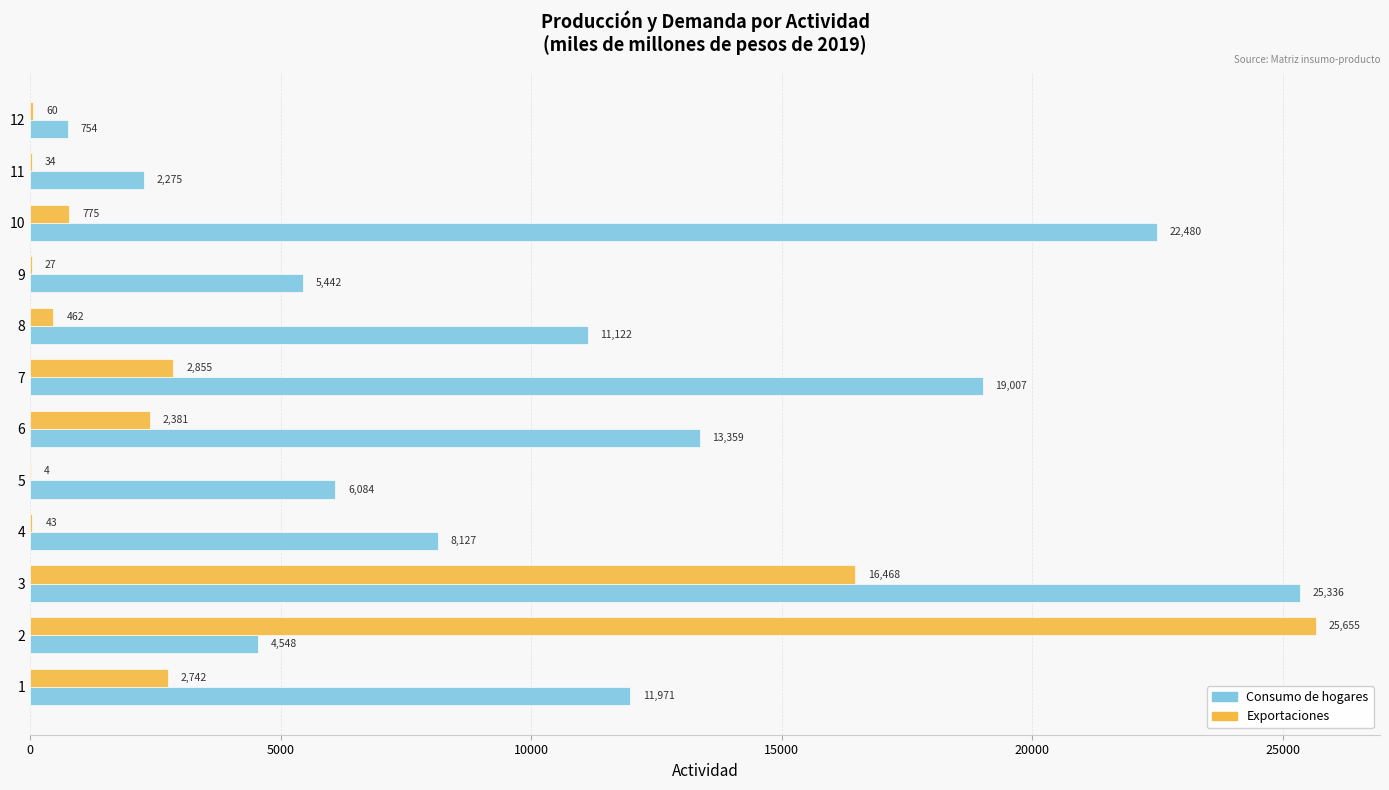

What is the greatest value displayed?

25655.5